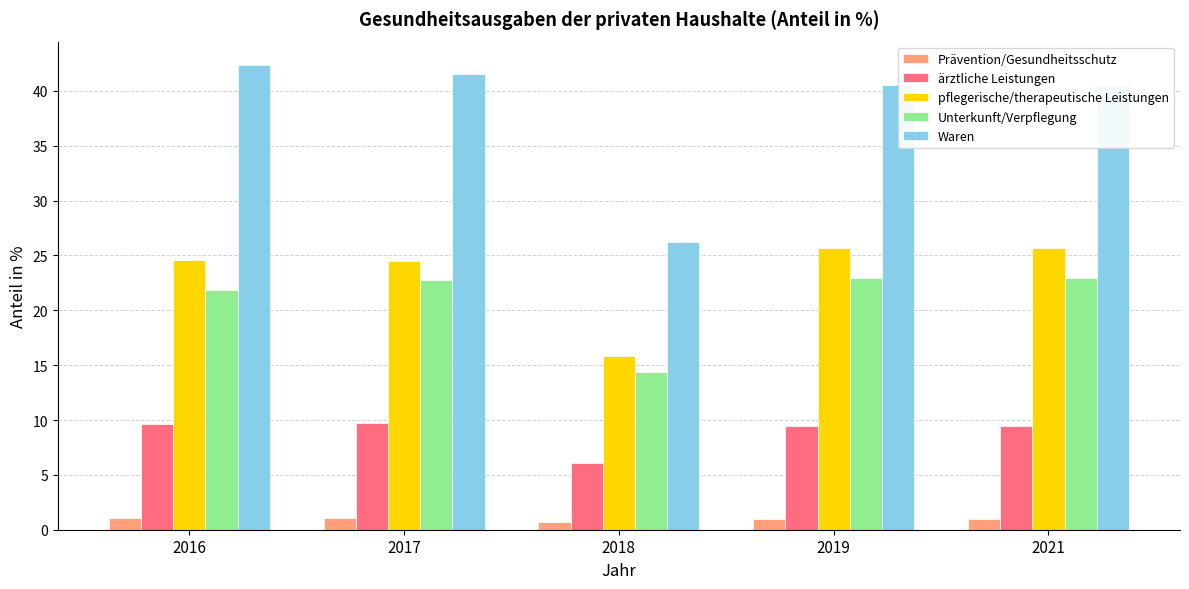

What is the sum of the Prävention/Gesundheitsschutz values at 2017 and 2018?

1.7